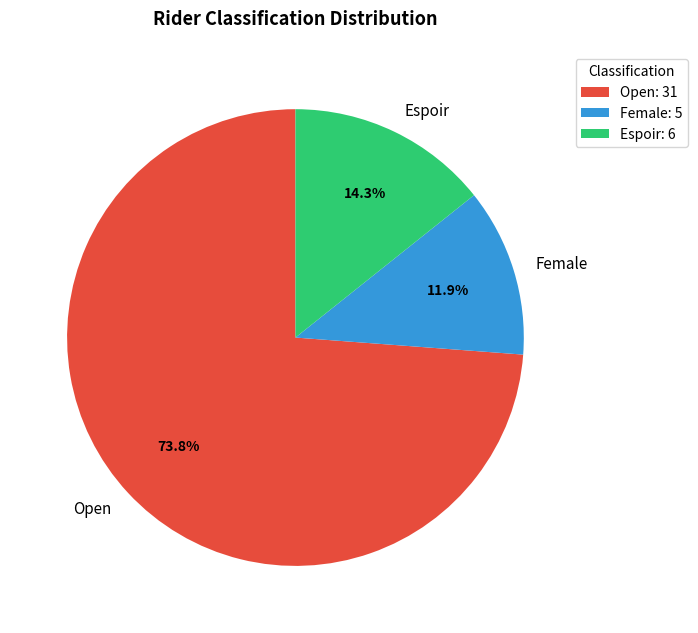

Is there any slice that represents more than half of the pie?

Yes